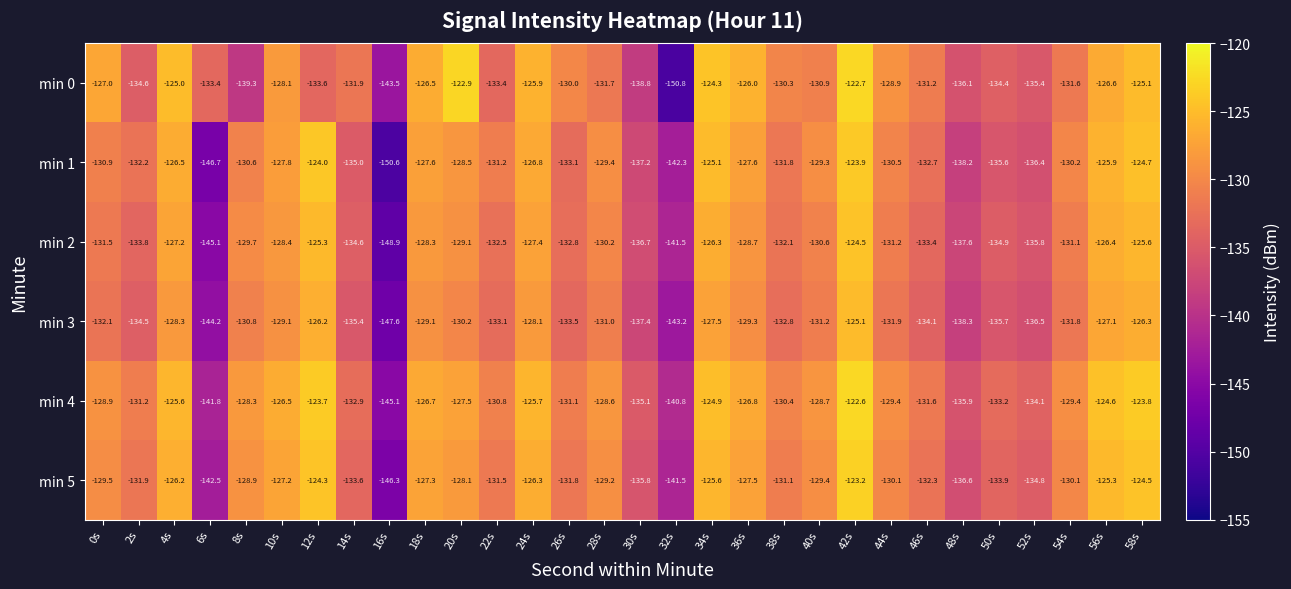

Count the number of categories in the chart.

30